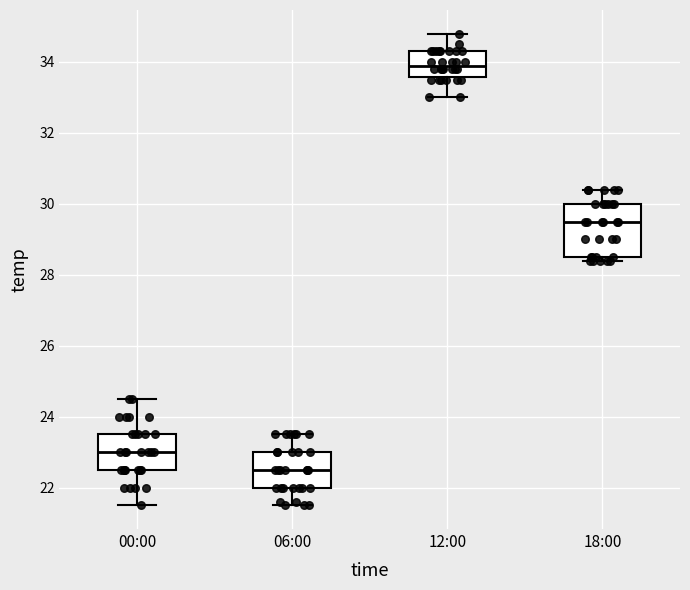

Which box has the highest median line?

12:00